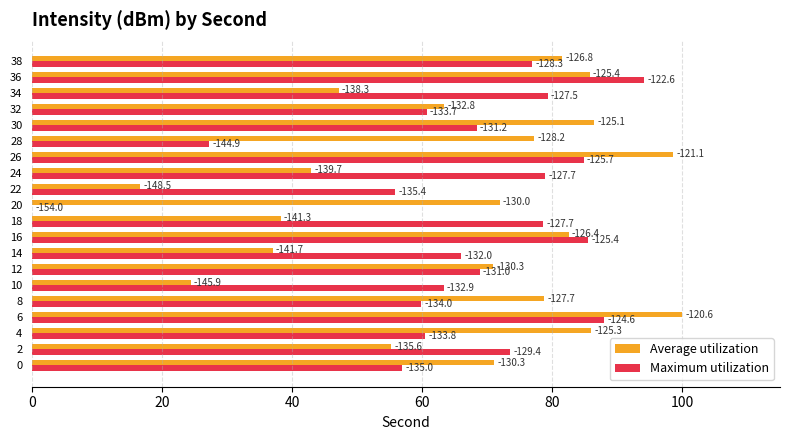

Reading left to right, extract all data points from this chart.

Average utilization: 71.0	55.2	86.0	100.0	78.7	24.4	70.9	37.0	82.5	38.2	71.9	16.6	42.9	98.6	77.2	86.4	63.4	47.1	85.7	81.5
Maximum utilization: 56.9	73.5	60.4	87.9	59.9	63.3	68.8	65.9	85.5	78.6	0.0	55.8	78.8	84.8	27.2	68.3	60.7	79.3	94.1	76.9